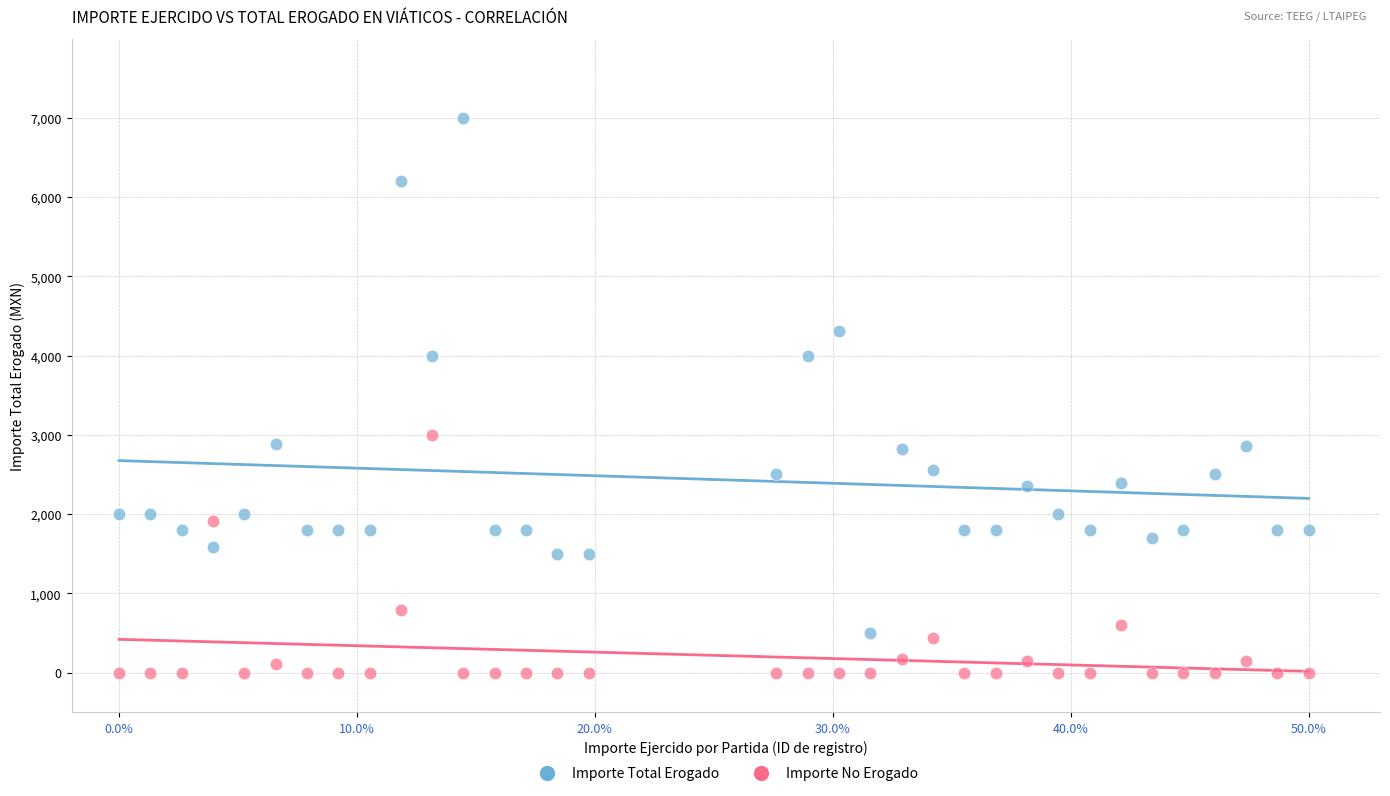

Which series reaches the maximum Y coordinate?

Importe Total Erogado